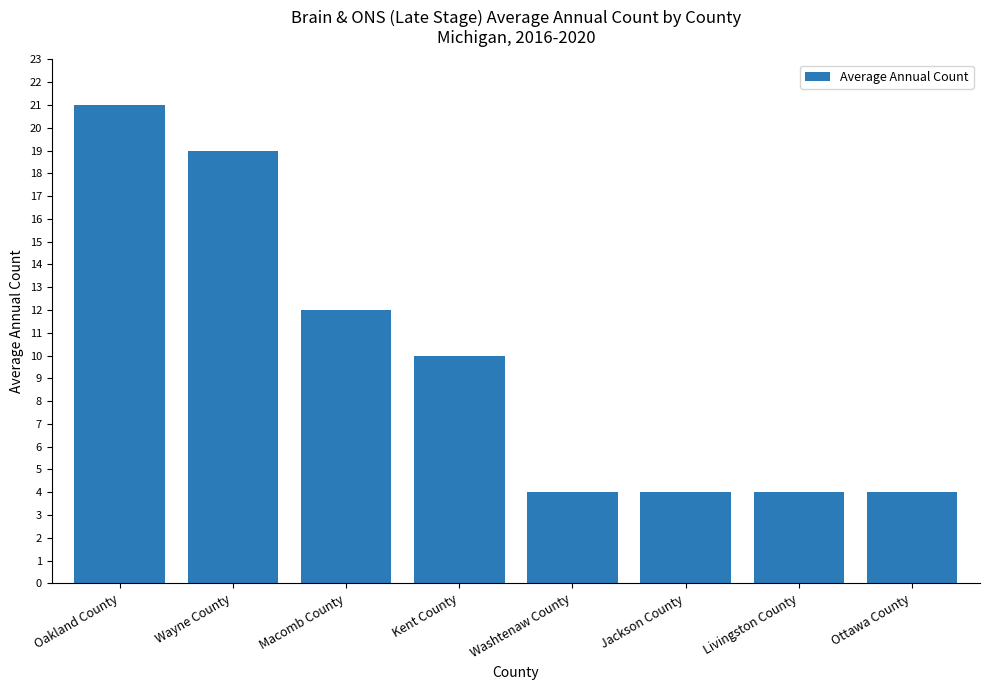

The chart shows a value of 4 at Ottawa County. True or false?

True